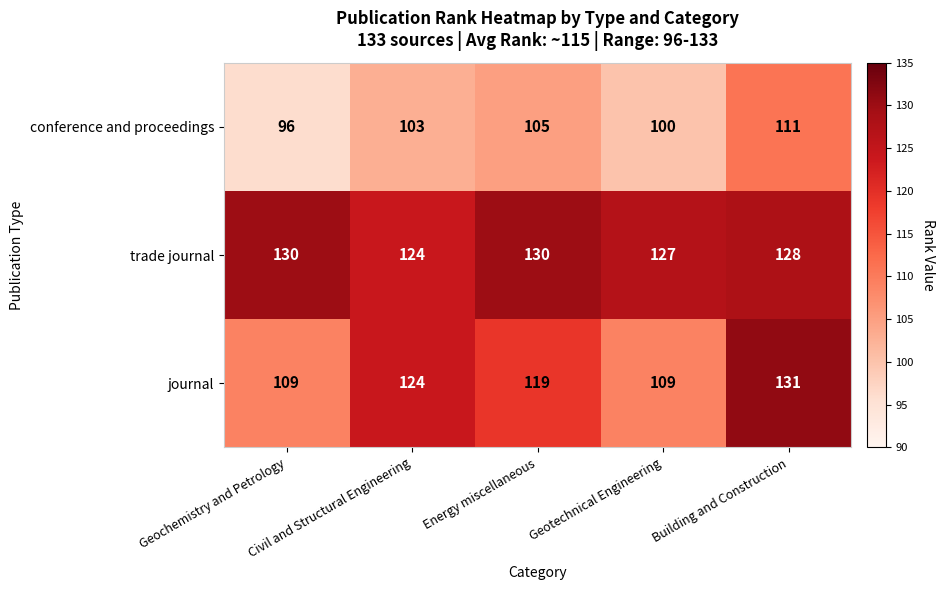

At which label does trade journal first exceed 128?

Geochemistry and Petrology